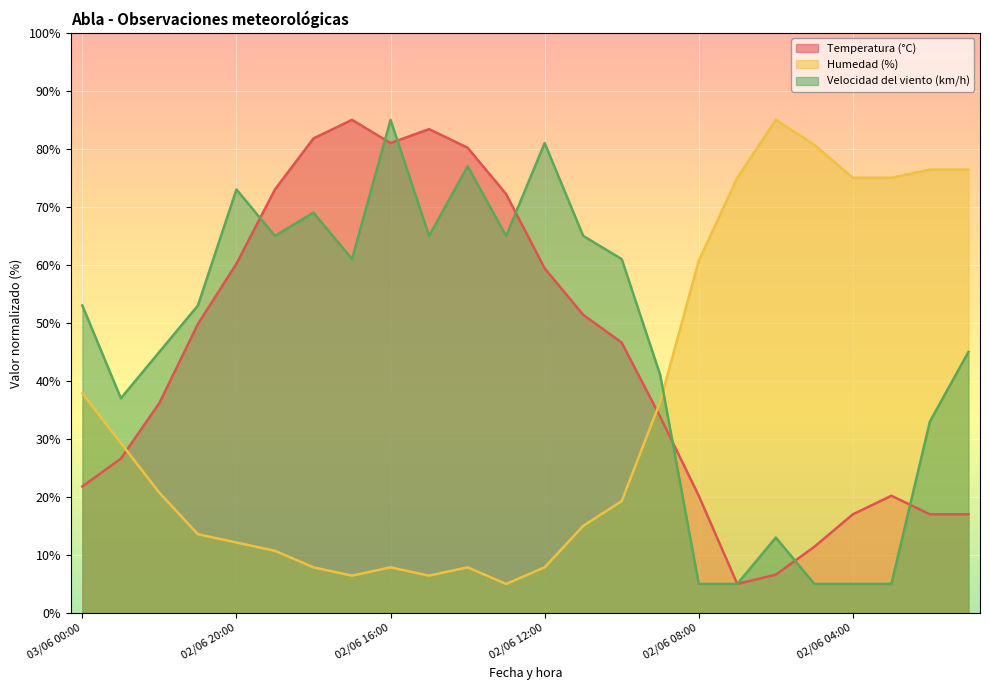

What is the spread (max minus min) of values at 02/06 08:00?

55.7